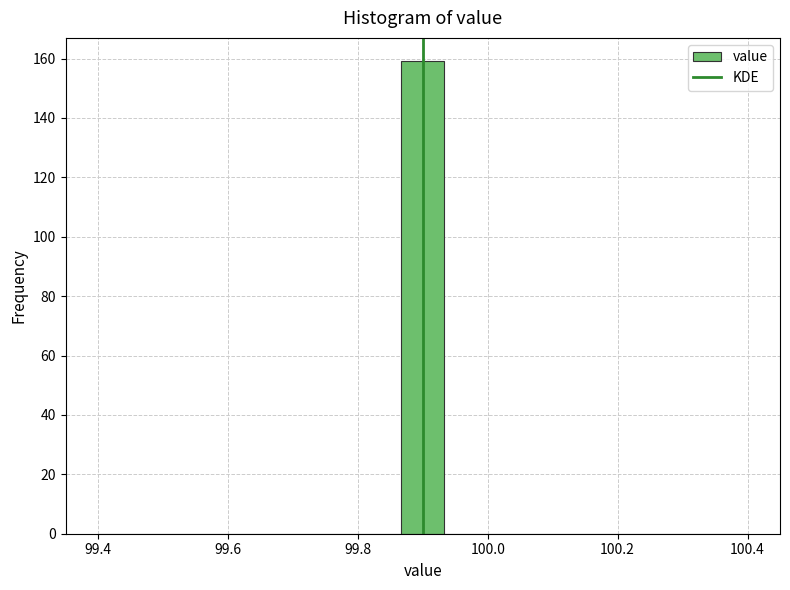

Read against the x-axis, roughly where is the centre of the tallest bar?

99.90